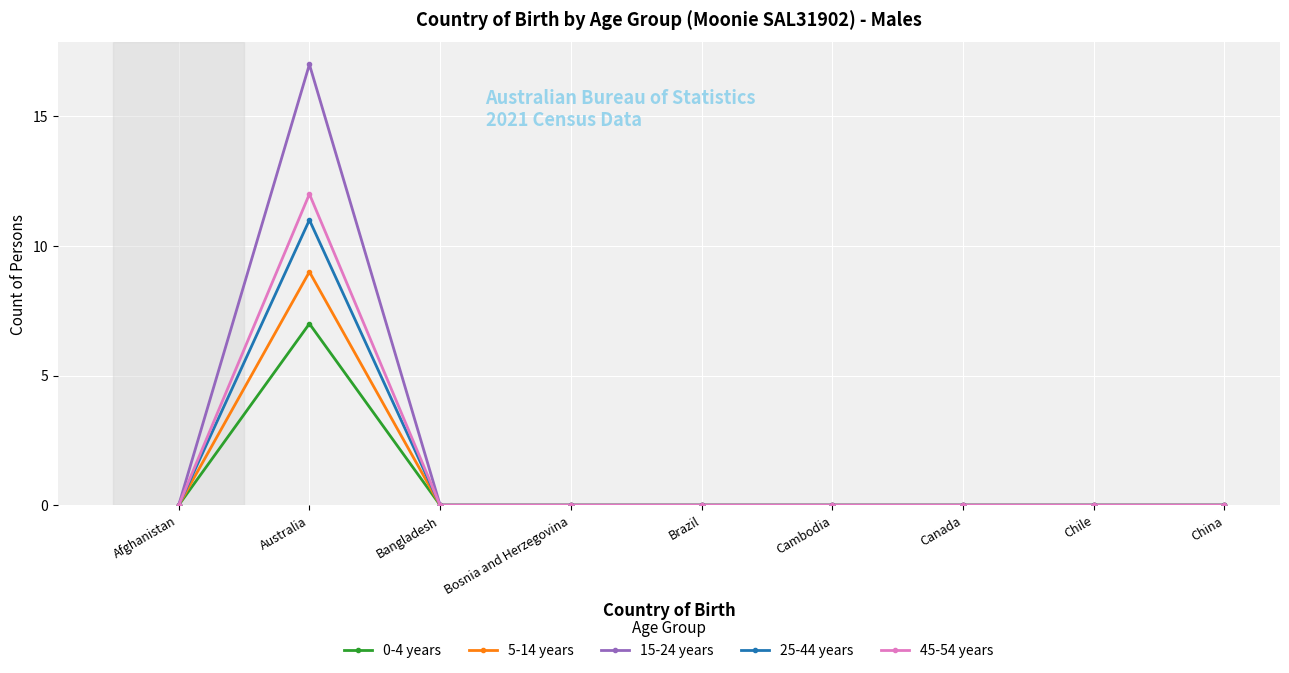

The value of 45-54 years at Bangladesh is 0. True or false?

True